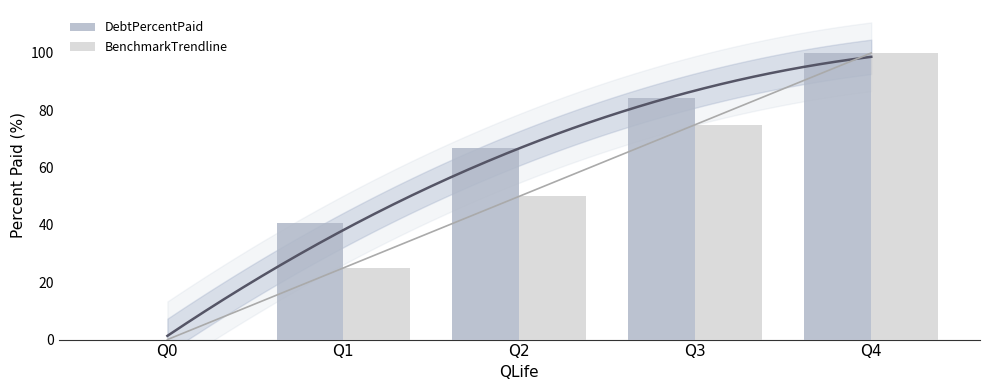

The value of BenchmarkTrendline at Q1 is 25.0. True or false?

True